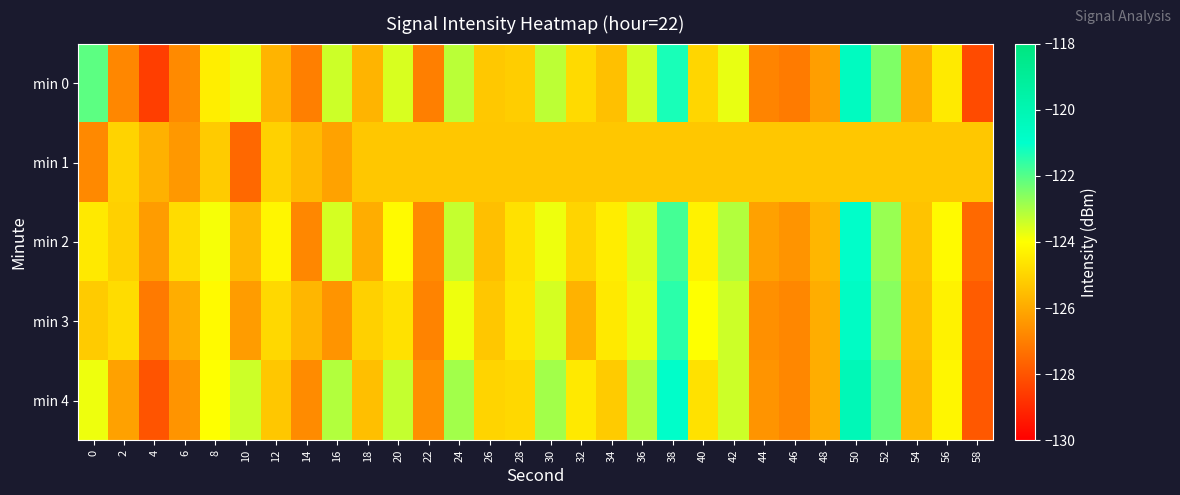

How many data points does each series have?

30